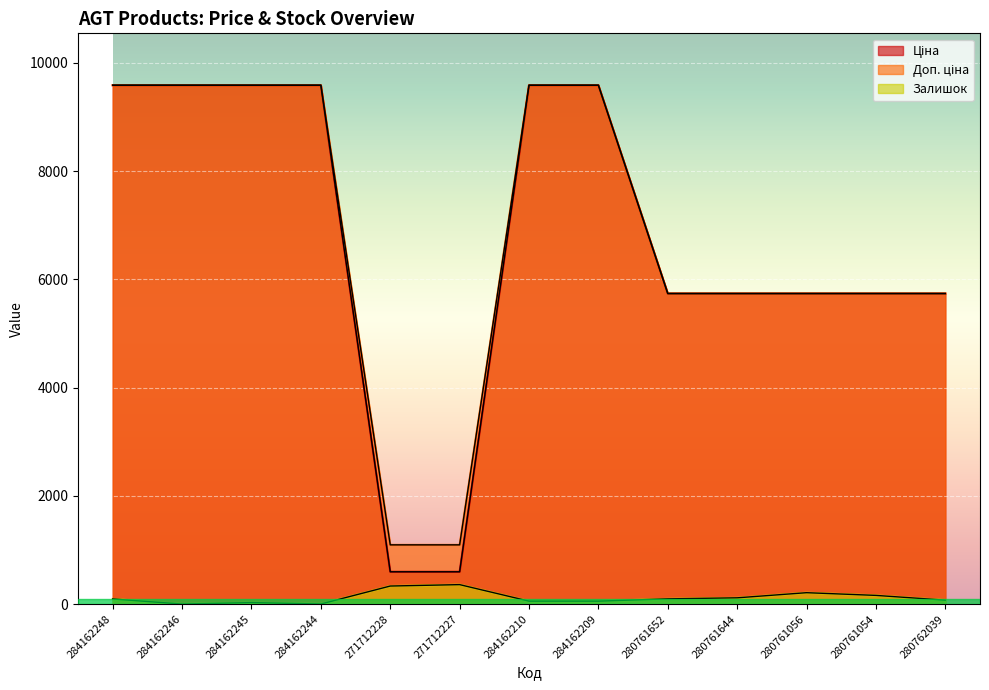

Count the number of categories in the chart.

13